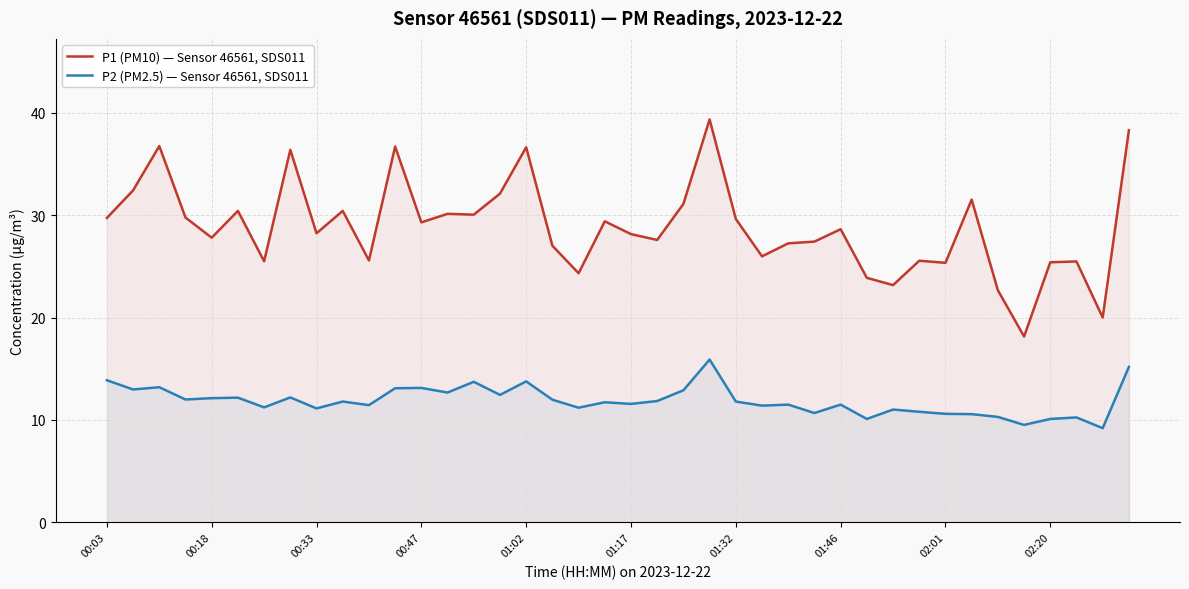

Rank the series at 00:47 from highest to lowest value.

P1 (PM10) — Sensor 46561, SDS011, P2 (PM2.5) — Sensor 46561, SDS011